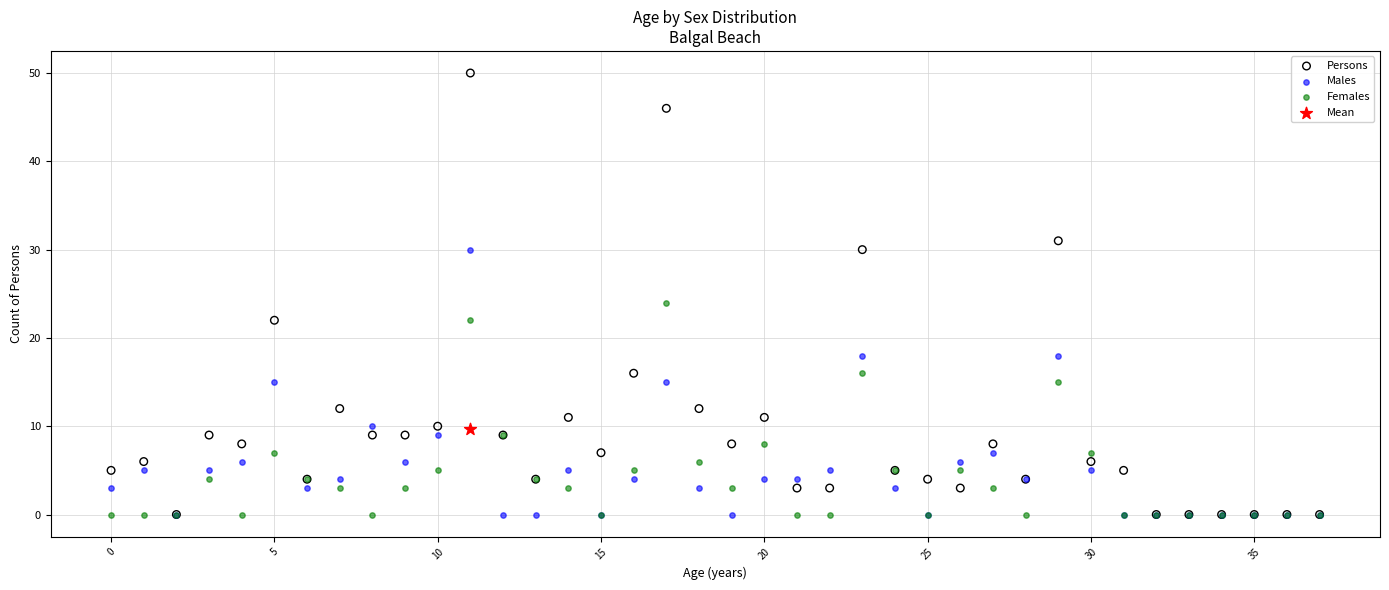

What are all the series names shown in the legend?

Persons, Males, Females, Mean